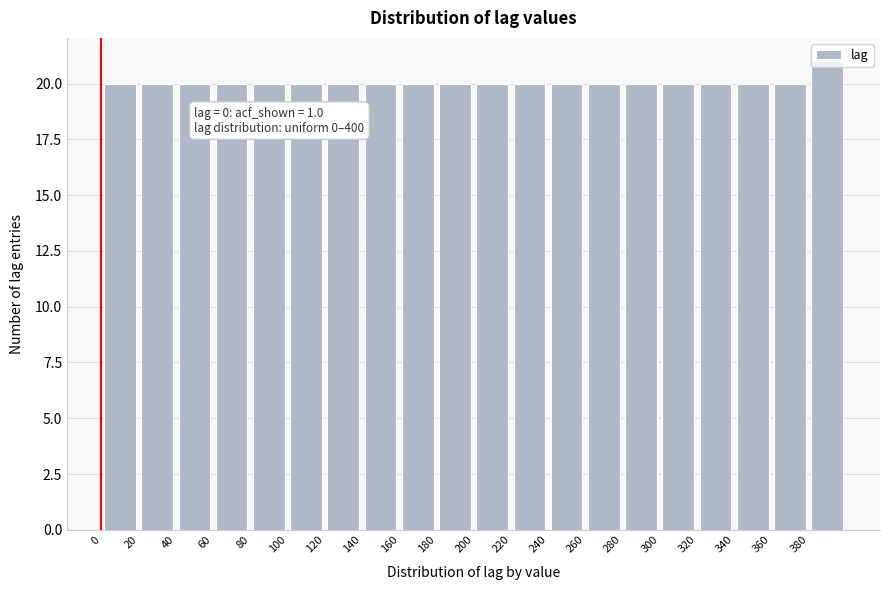

Which range on the x-axis has the tallest bar?

380 to 400